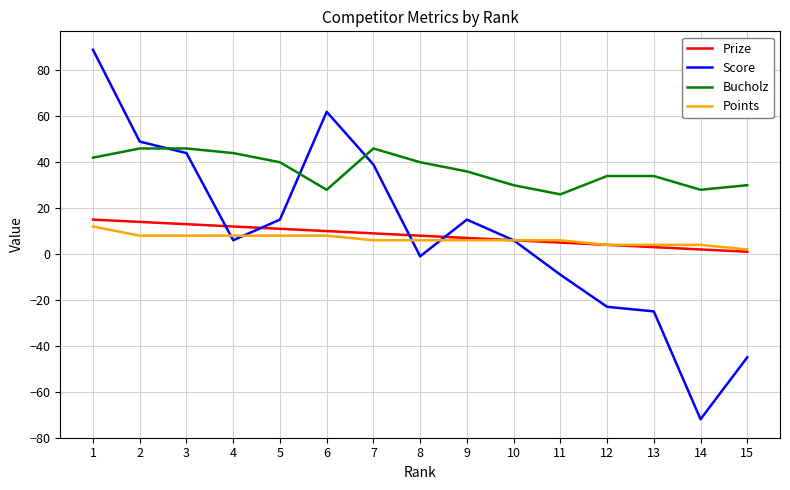

Reading left to right, list all the values displayed in this chart.

Prize: 15	14	13	12	11	10	9	8	7	6	5	4	3	2	1
Score: 89	49	44	6	15	62	39	-1	15	6	-9	-23	-25	-72	-45
Bucholz: 42	46	46	44	40	28	46	40	36	30	26	34	34	28	30
Points: 12	8	8	8	8	8	6	6	6	6	6	4	4	4	2